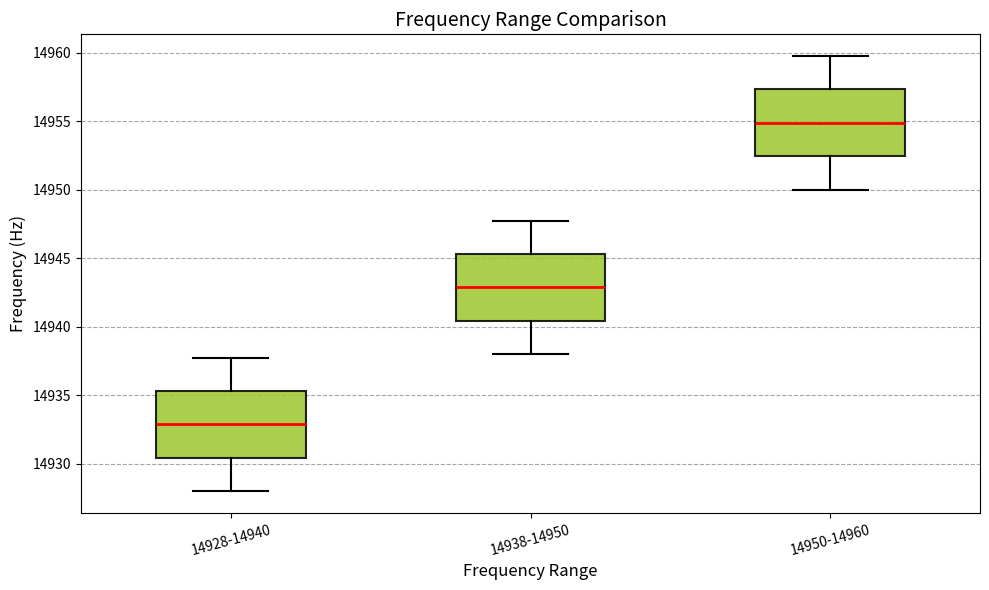

Which box's median line is the highest?

14950-14960